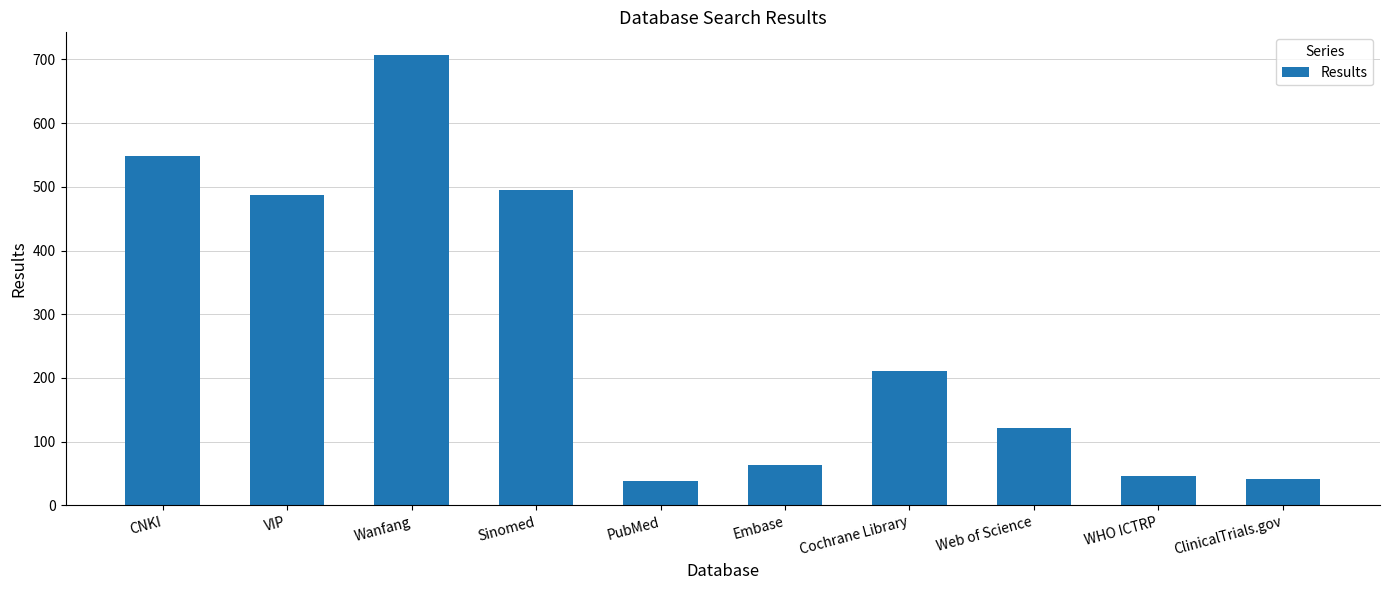

Does the chart contain stacked bars?

No